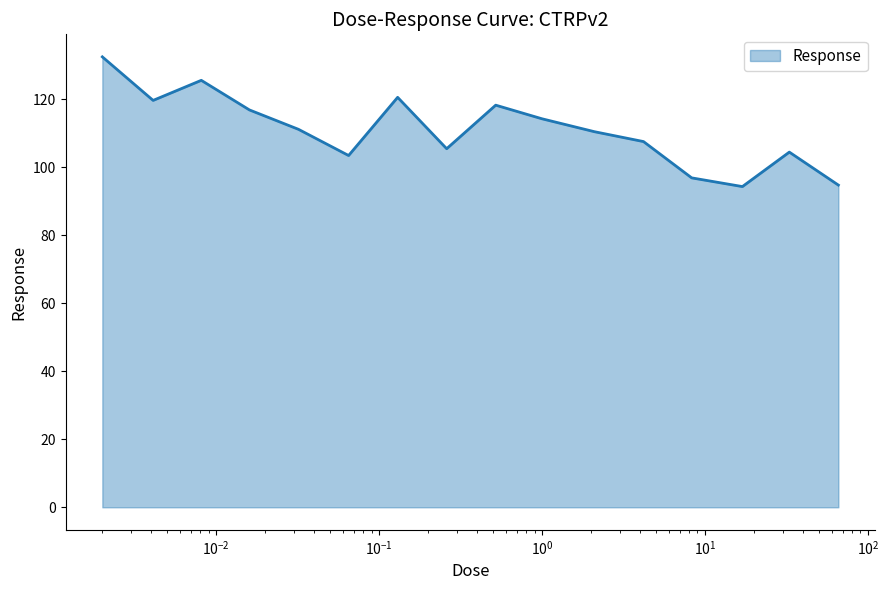

What is the difference between the maximum and minimum values?

38.1